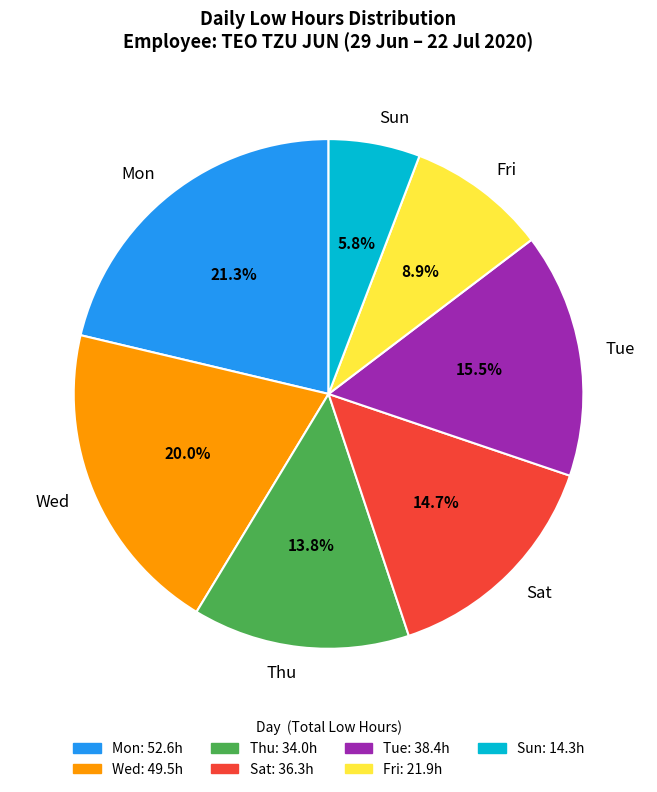

Rank the categories by value from lowest to highest.

Sun, Fri, Thu, Sat, Tue, Wed, Mon